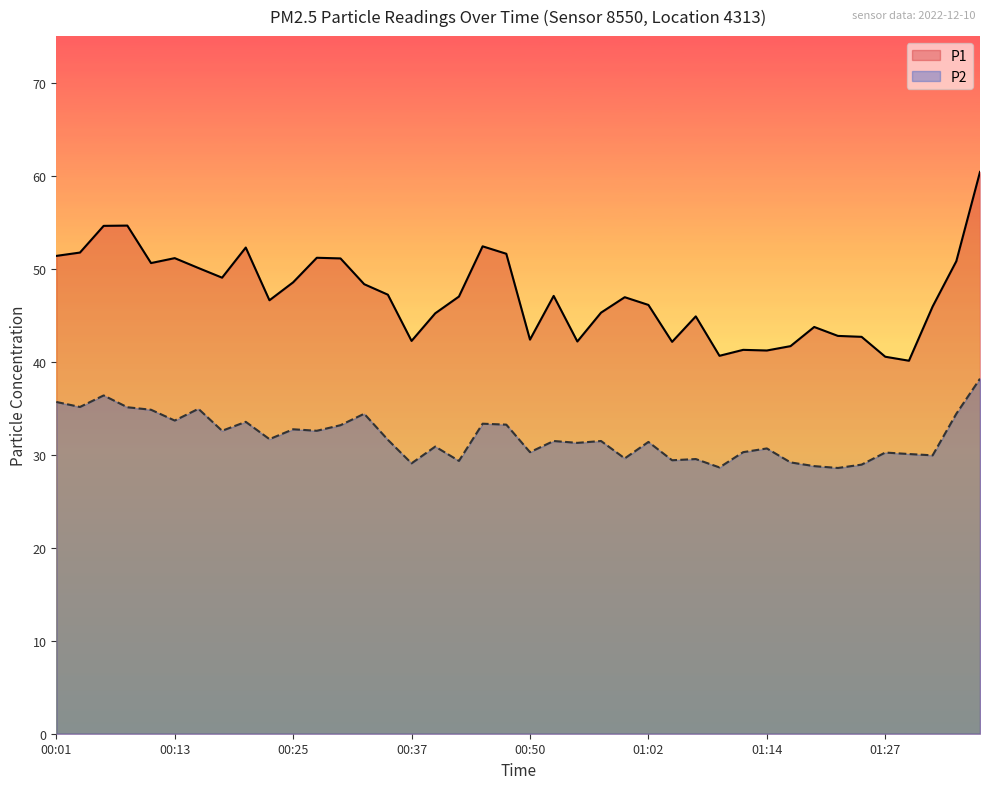

Reading left to right, transcribe all the data shown in this chart.

P1: 00:01=51.4	00:03=51.7	00:06=54.6	00:08=54.6	00:10=50.6	00:13=51.1	00:15=50.1	00:18=49.0	00:20=52.3	00:23=46.6	00:25=48.5	00:28=51.2	00:30=51.1	00:33=48.3	00:35=47.2	00:37=42.2	00:40=45.2	00:42=47.0	00:45=52.4	00:47=51.6	00:50=42.4	00:52=47.1	00:55=42.2	00:57=45.3	01:00=46.9	01:02=46.1	01:05=42.1	01:07=44.9	01:10=40.6	01:12=41.3	01:14=41.2	01:17=41.7	01:19=43.7	01:22=42.8	01:24=42.7	01:27=40.5	01:29=40.1	01:32=45.9	01:34=50.8	01:37=60.4
P2: 00:01=35.7	00:03=35.1	00:06=36.4	00:08=35.1	00:10=34.8	00:13=33.7	00:15=34.9	00:18=32.6	00:20=33.5	00:23=31.7	00:25=32.7	00:28=32.6	00:30=33.2	00:33=34.4	00:35=31.6	00:37=29.1	00:40=30.9	00:42=29.3	00:45=33.3	00:47=33.2	00:50=30.3	00:52=31.5	00:55=31.3	00:57=31.5	01:00=29.6	01:02=31.4	01:05=29.4	01:07=29.5	01:10=28.6	01:12=30.3	01:14=30.7	01:17=29.2	01:19=28.8	01:22=28.6	01:24=28.9	01:27=30.2	01:29=30.1	01:32=29.9	01:34=34.4	01:37=38.2